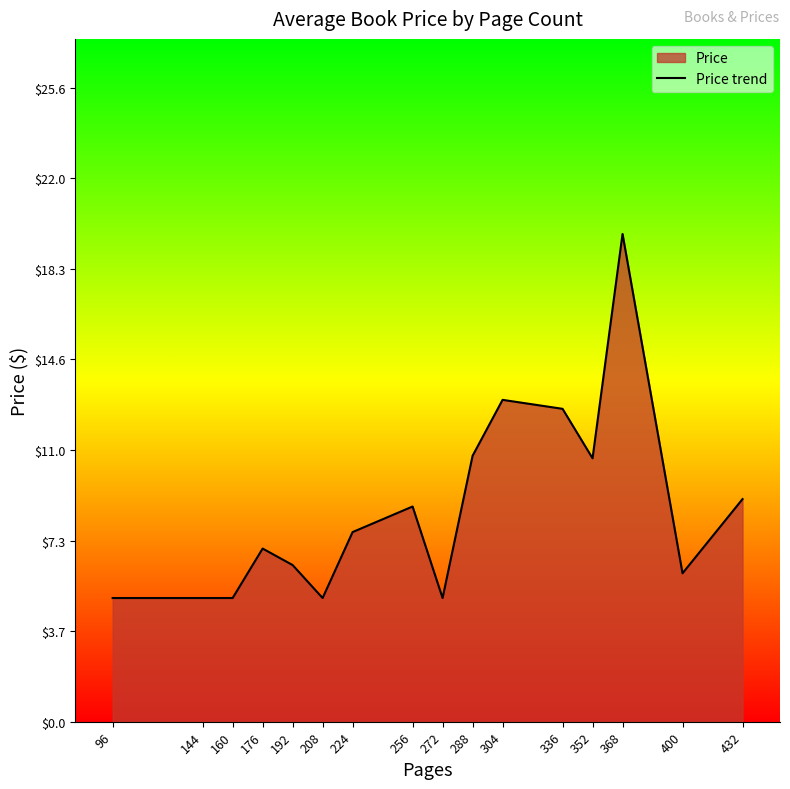

Reading left to right, extract all data points from this chart.

5.0	5.0	5.0	7.0	6.3	5.0	7.7	8.7	5.0	10.8	13.0	12.7	10.7	19.7	6.0	9.0